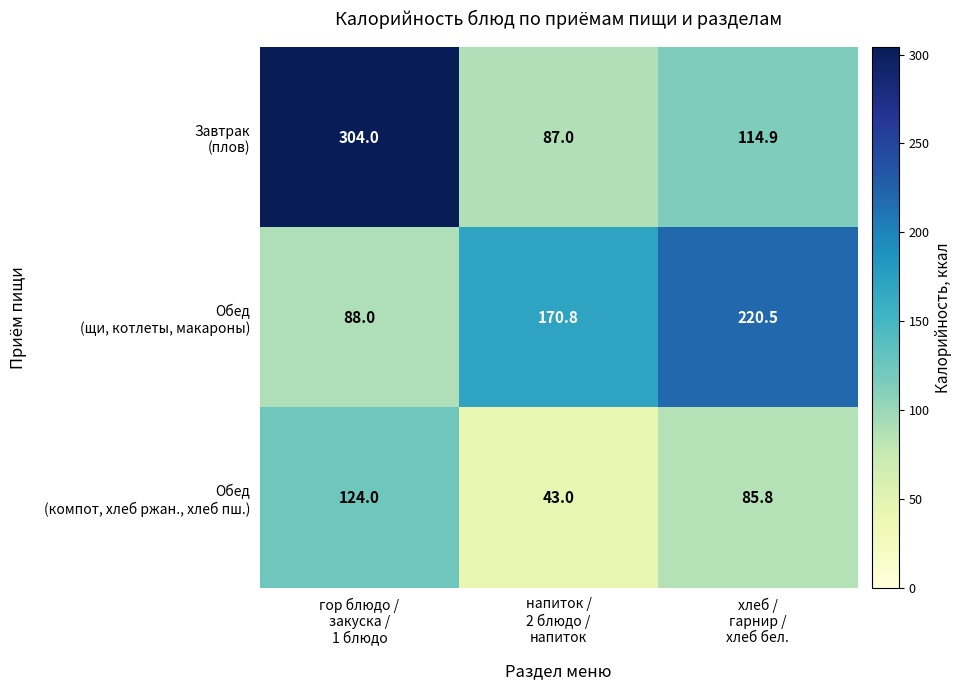

How many distinct data groups are displayed?

3